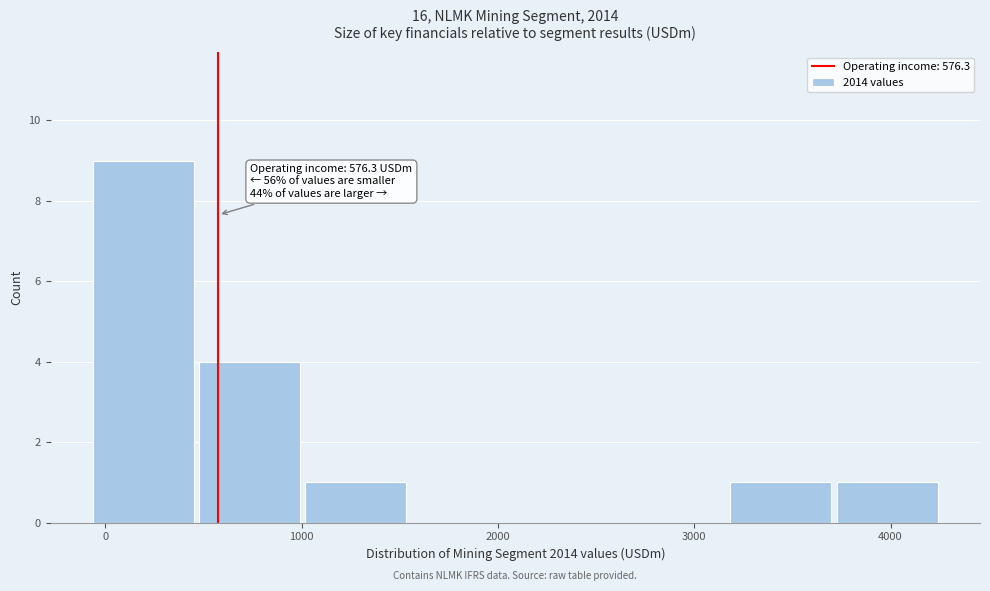

Which range on the x-axis has the tallest bar?

-100 to 500